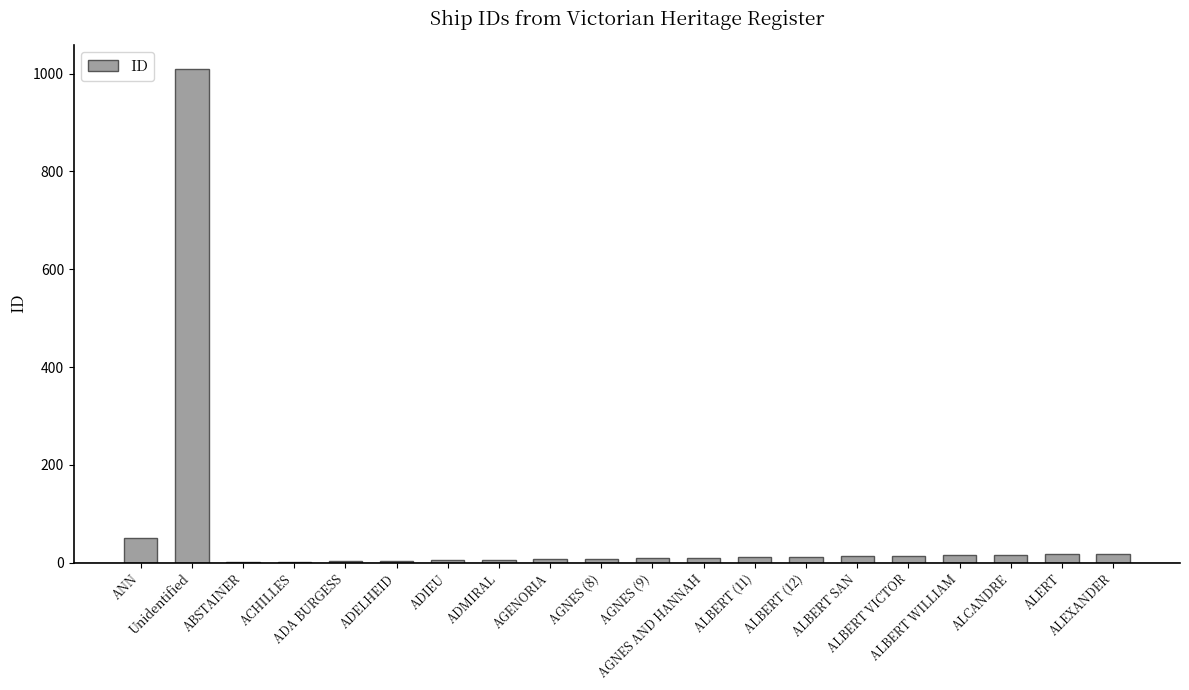

What is the sum of all values?

1231